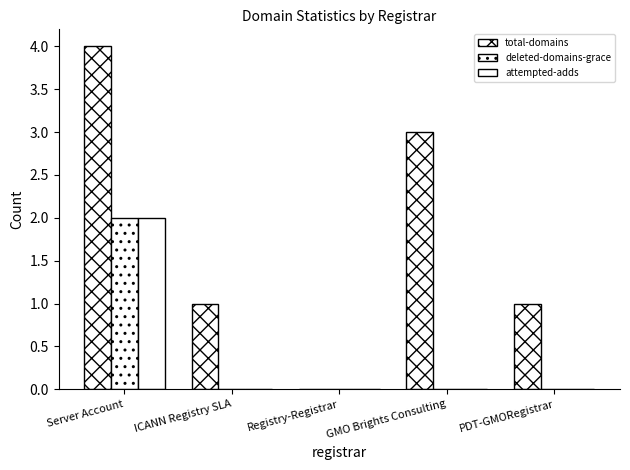

How many data points does each series have?

5